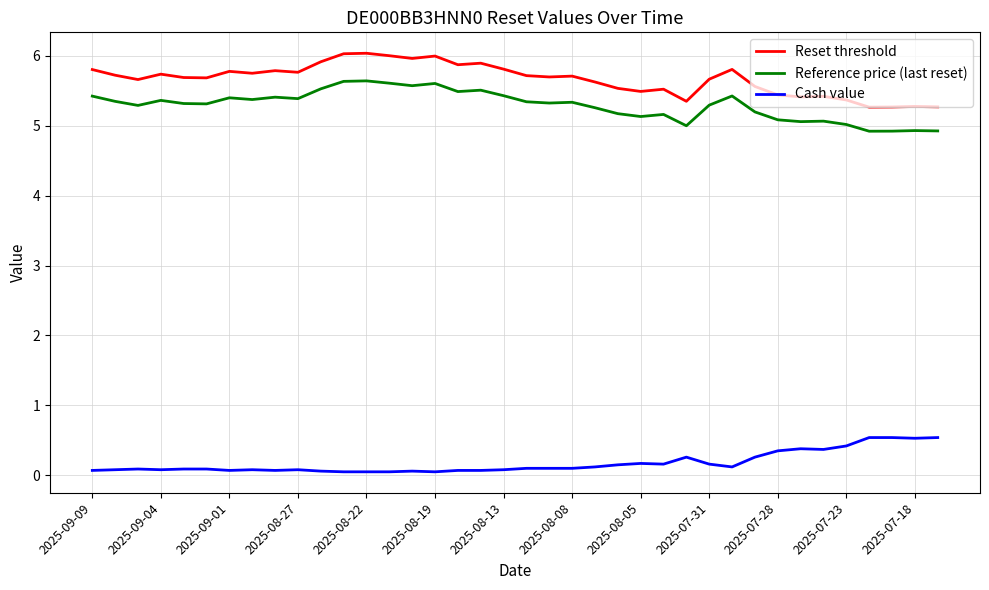

What is the difference between the maximum and minimum values in the Reference price (last reset) series?

0.7